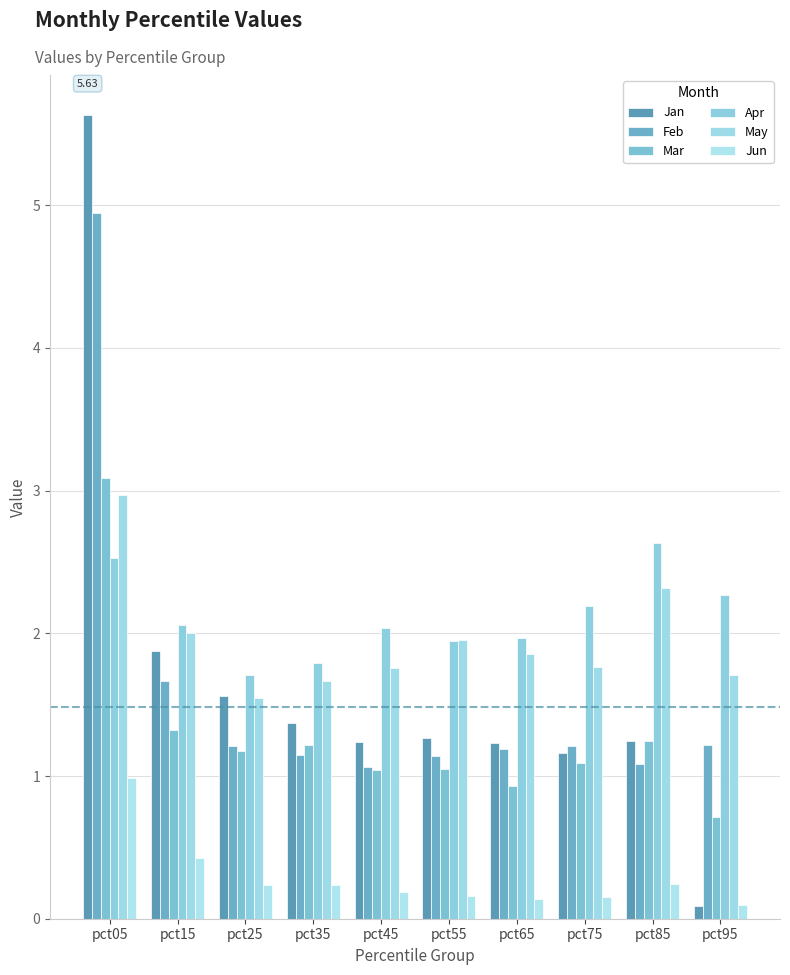

How many data points does each series have?

10